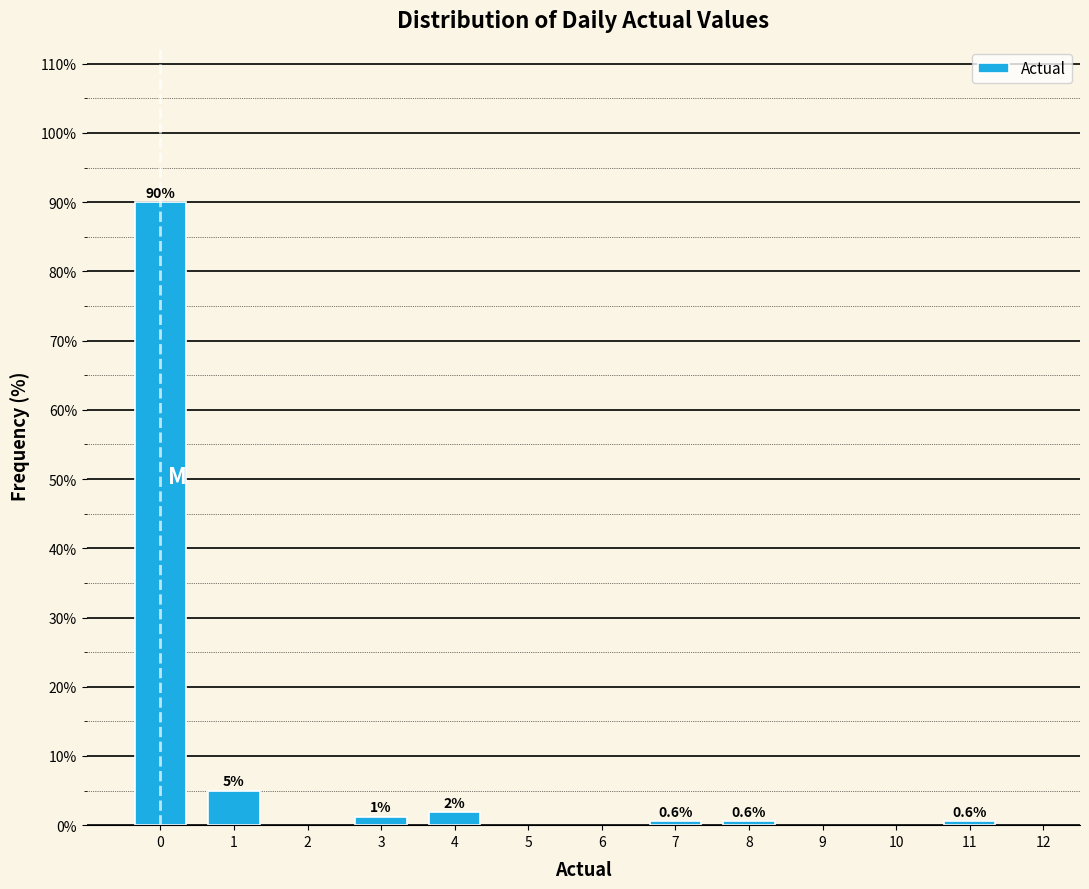

The chart shows a value of 0.6 at 7. True or false?

True